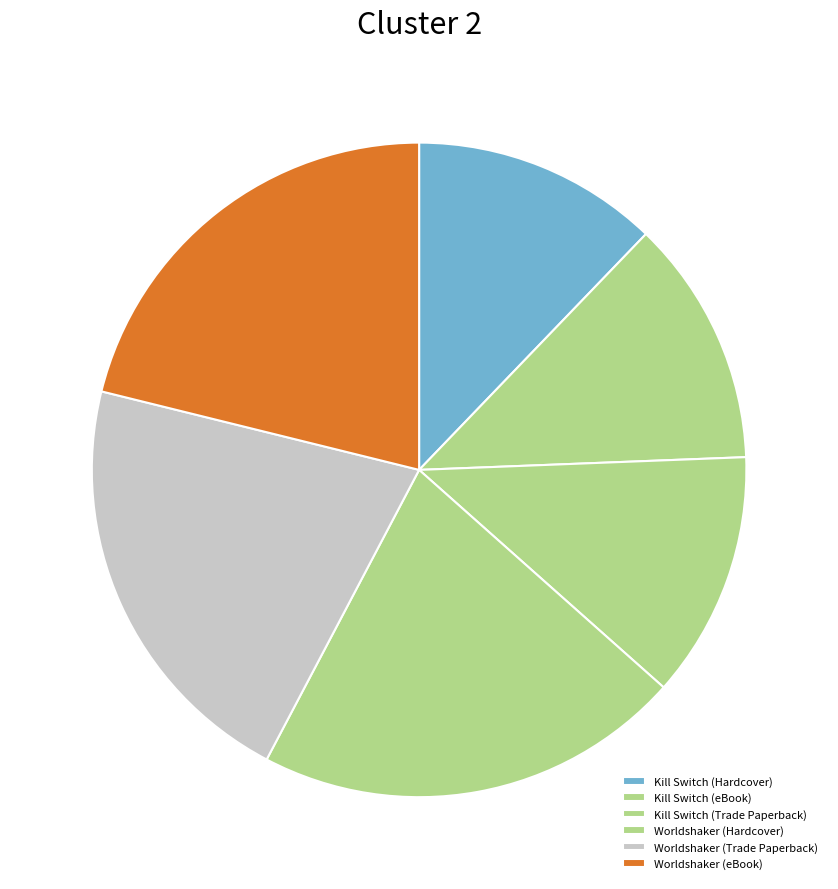

Rank the categories by value from highest to lowest.

Worldshaker (Hardcover), Worldshaker (Trade Paperback), Worldshaker (eBook), Kill Switch (Hardcover), Kill Switch (eBook), Kill Switch (Trade Paperback)